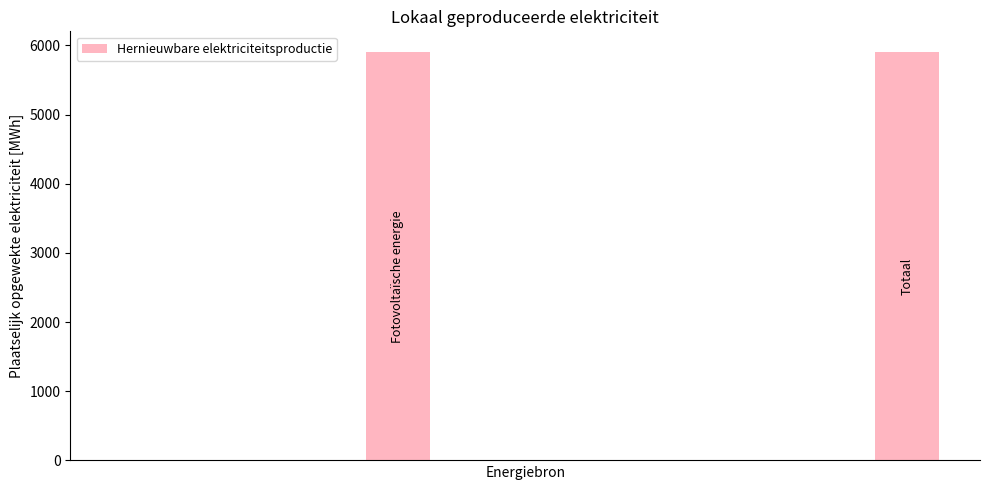

What is the maximum value shown in the chart?

5908.9